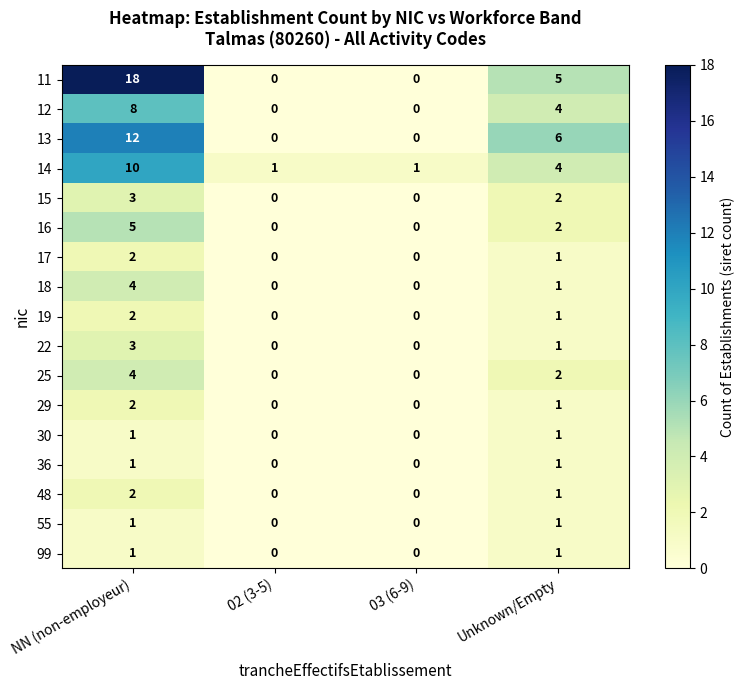

What is the sum of all 19 values?

3